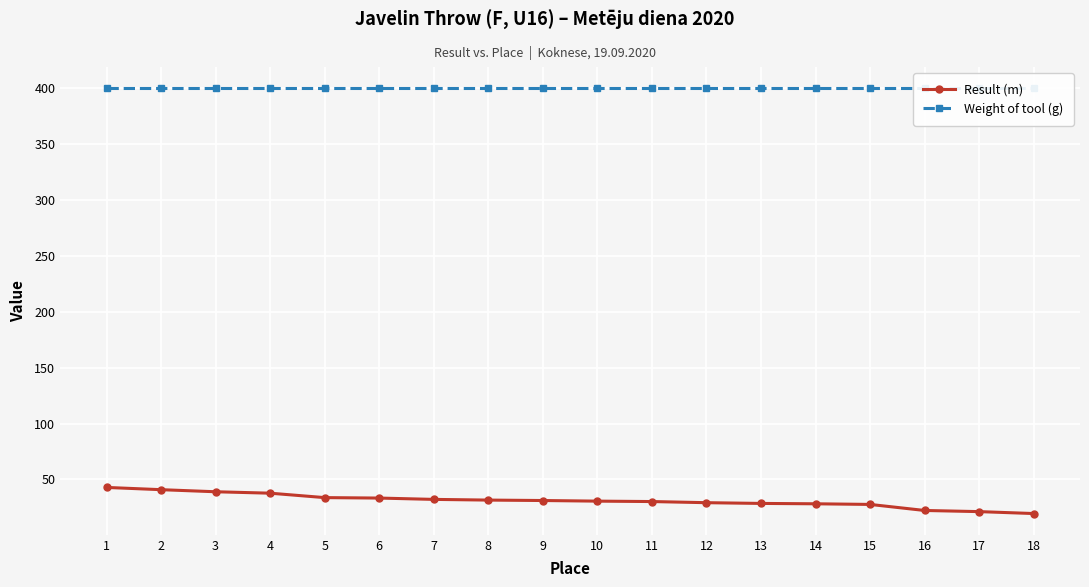

What is the average value of the Result (m) series?

31.1